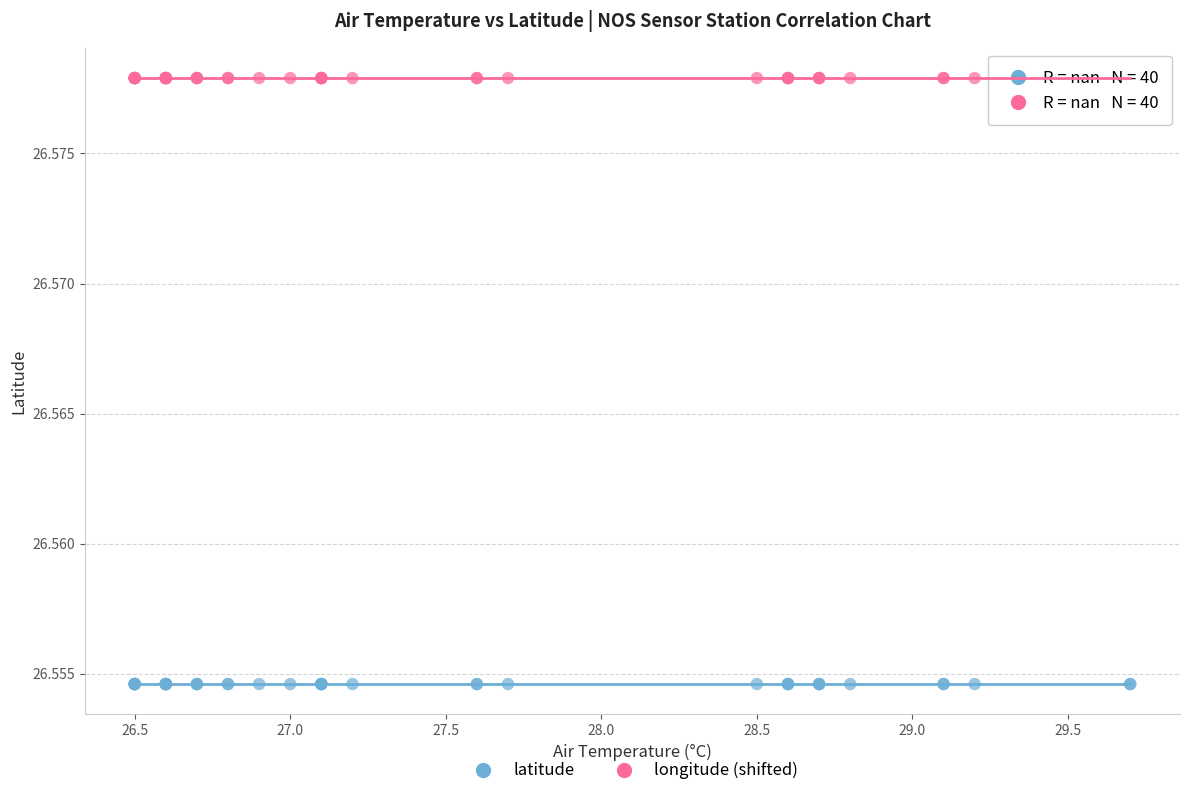

Which series contains the lowest Y value?

latitude